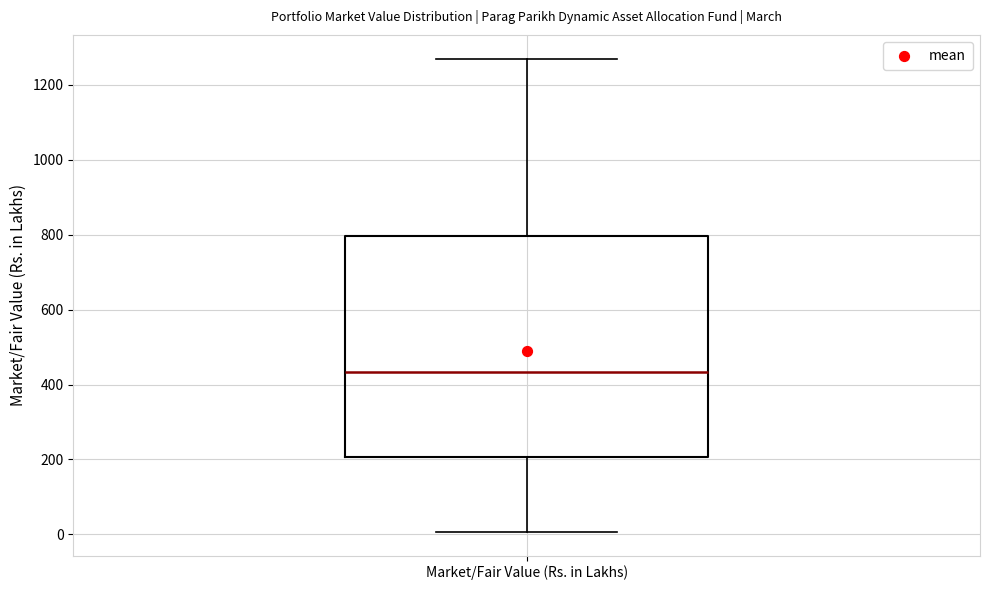

Where does the upper whisker of the box for Market/Fair Value (Rs. in Lakhs) end on the y-axis? The values are not printed on the chart, so give them approximately, as read against the axis.

1280